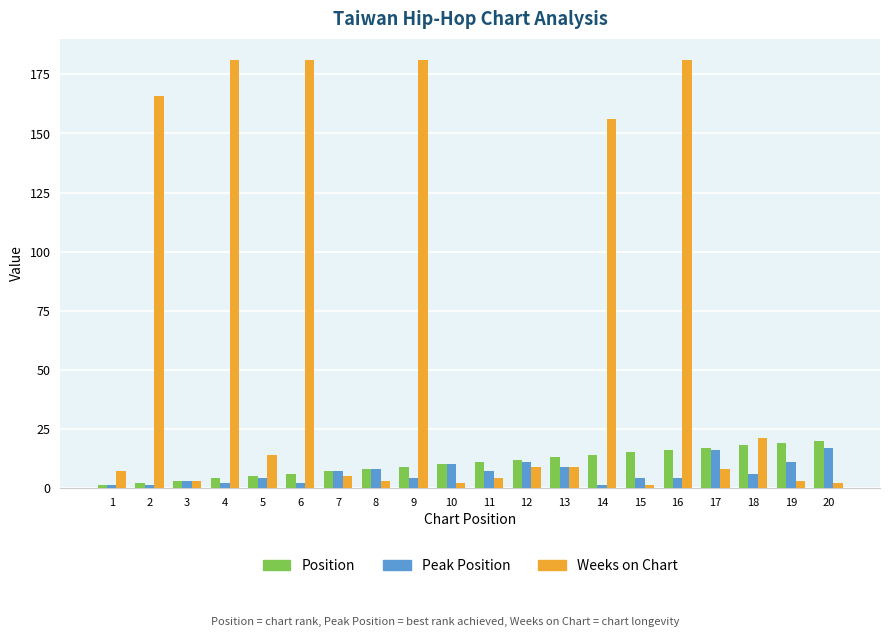

What is the average value of the Weeks on Chart series?

57